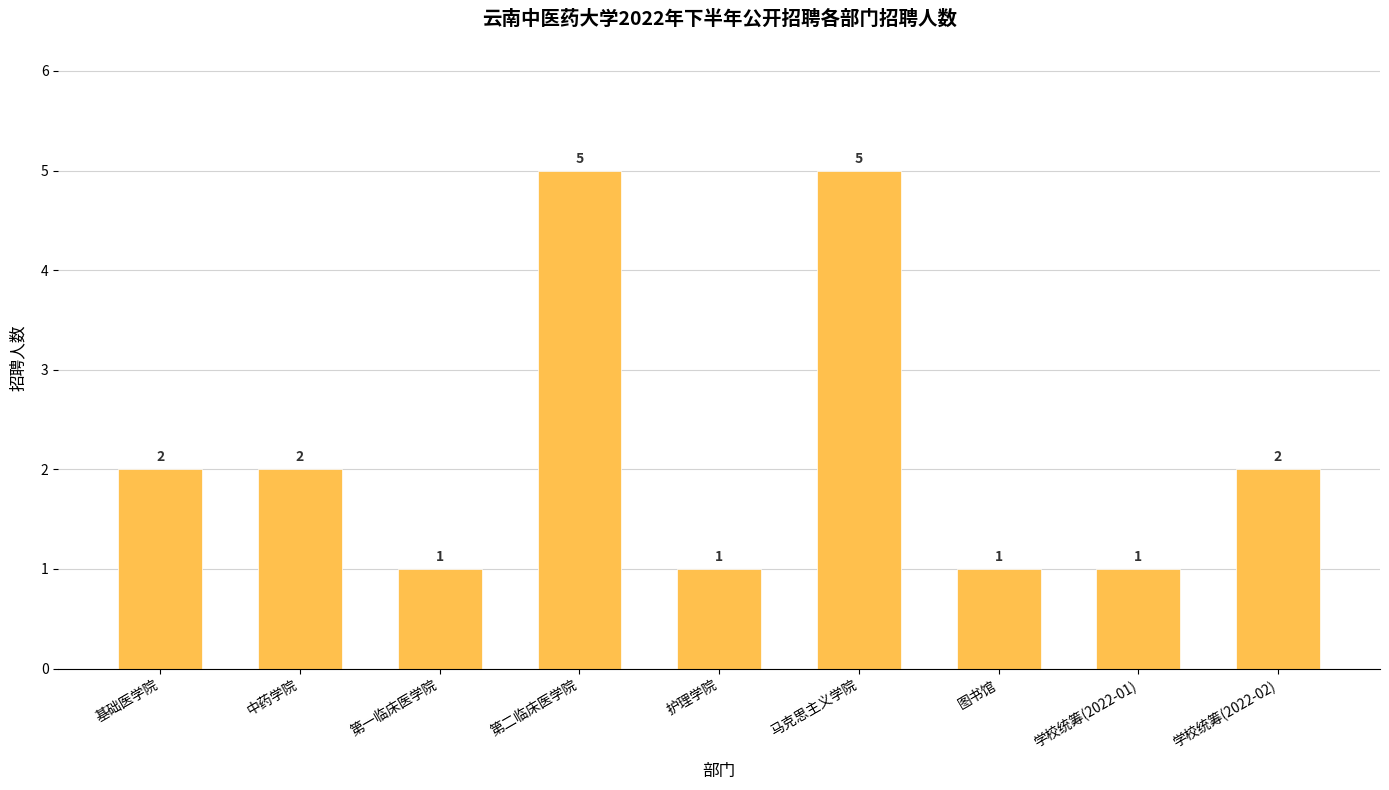

What is the difference between the second highest and minimum values?

4